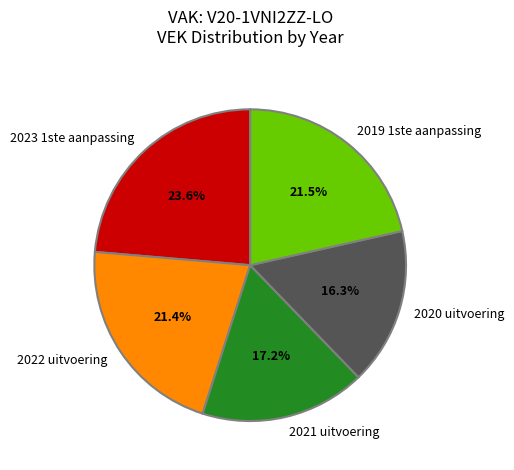

Is 2019 1ste aanpassing the majority of the pie?

No